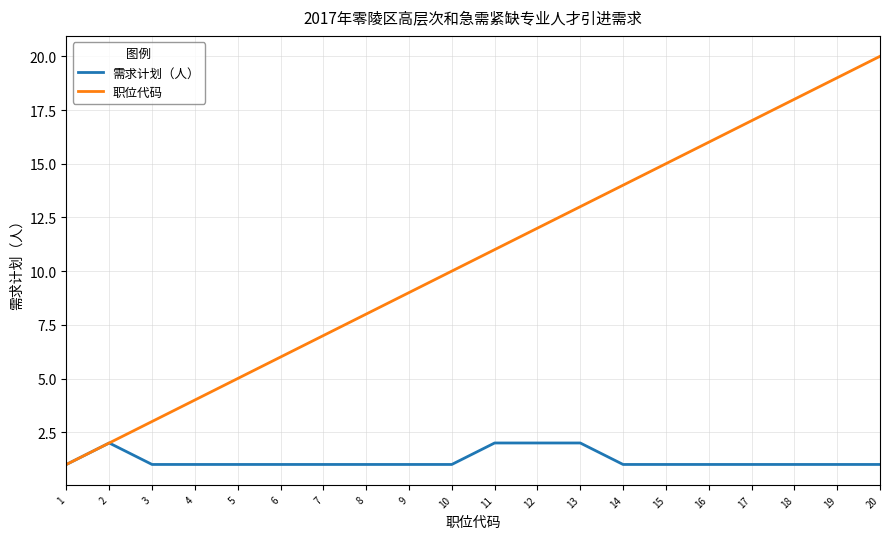

Is the value of 需求计划（人） at 12 greater than the value of 职位代码 at 16?

No